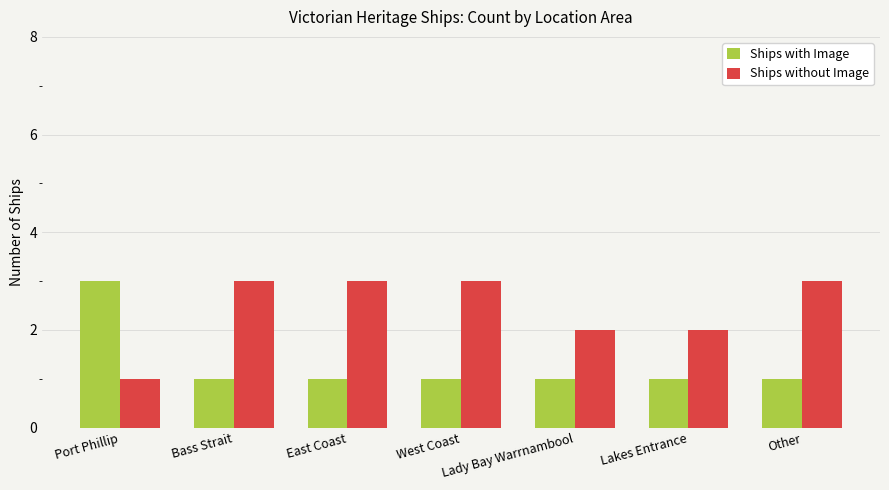

List the series in order of their overall mean, lowest first.

Ships with Image, Ships without Image